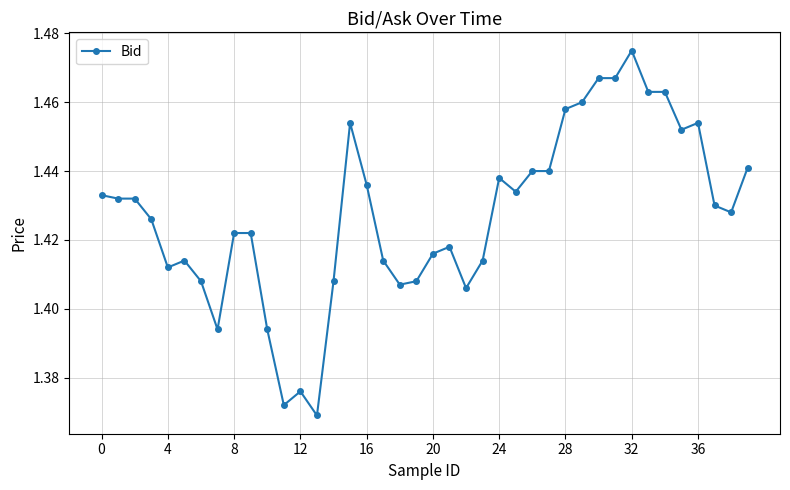

What is the sum of all values?

57.1